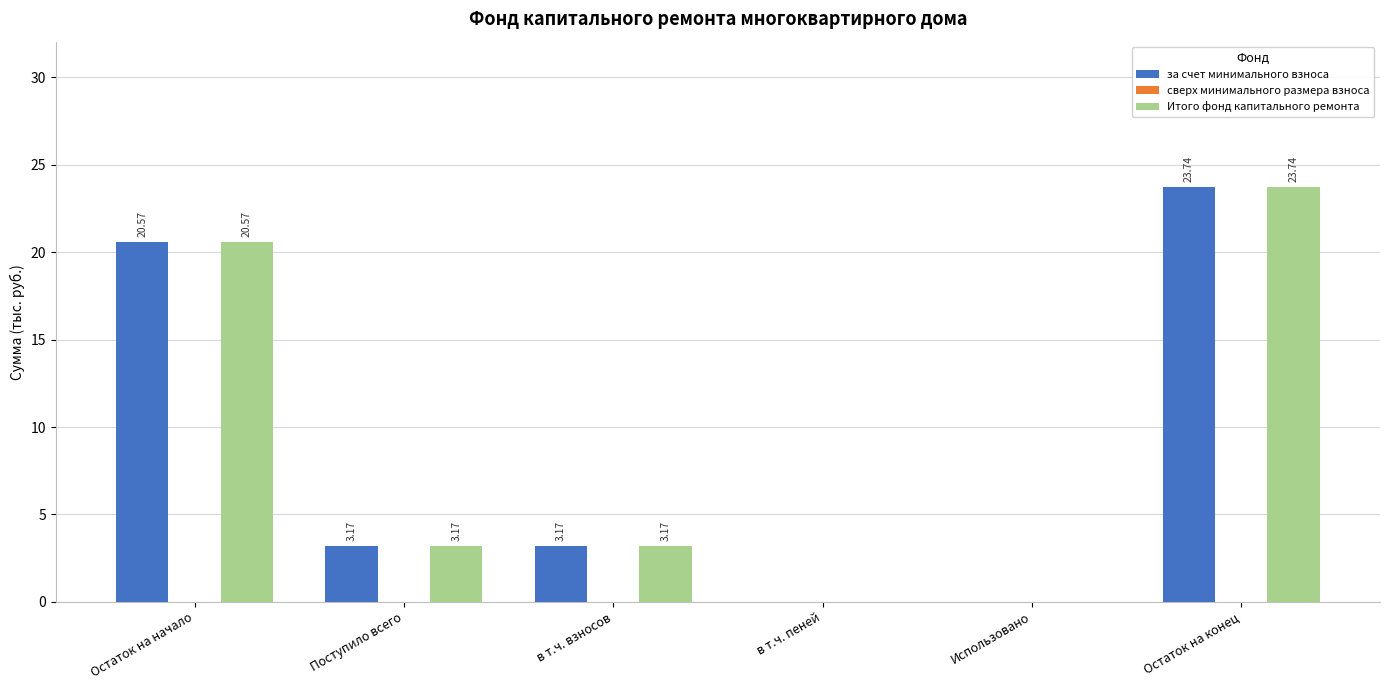

At which category is the sum across all series the highest?

Остаток на конец